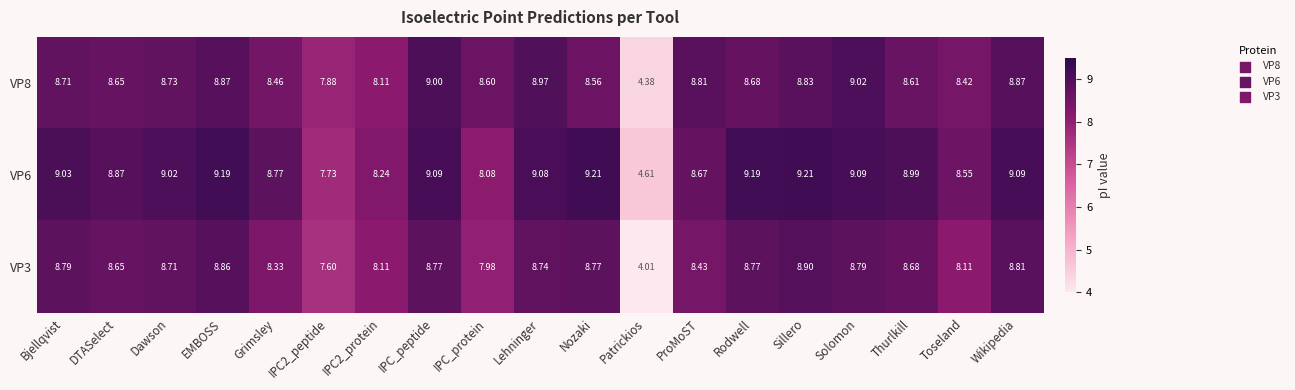

At which label is VP6 closest to 6?

Patrickios